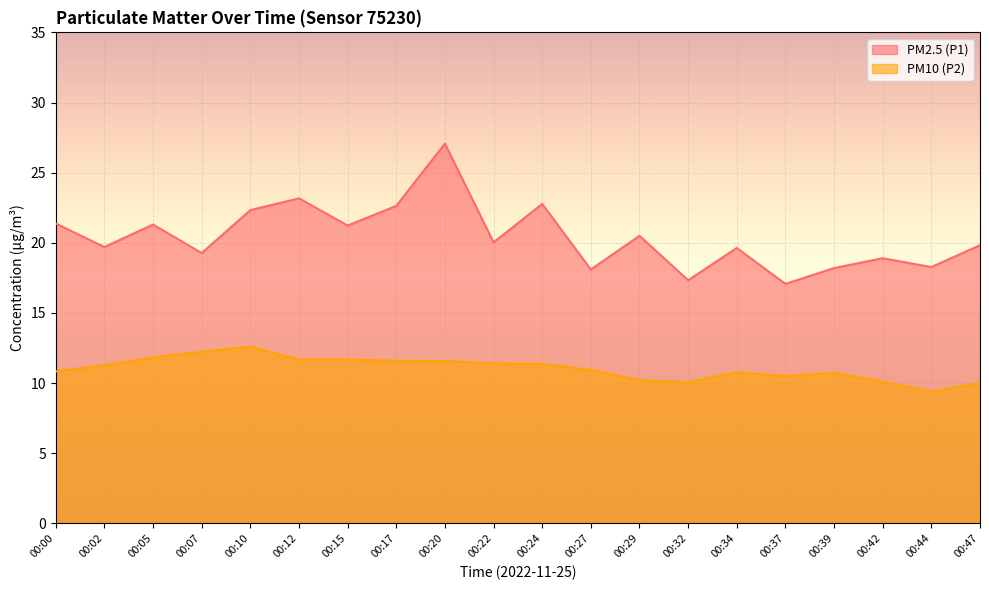

What is the value of the PM2.5 (P1) point at the 9th from the left?

27.1